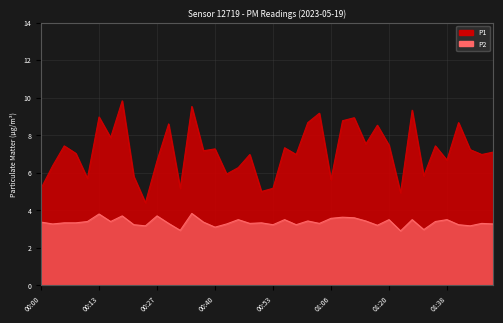

What value does the P1 series have at 00:05?

7.4